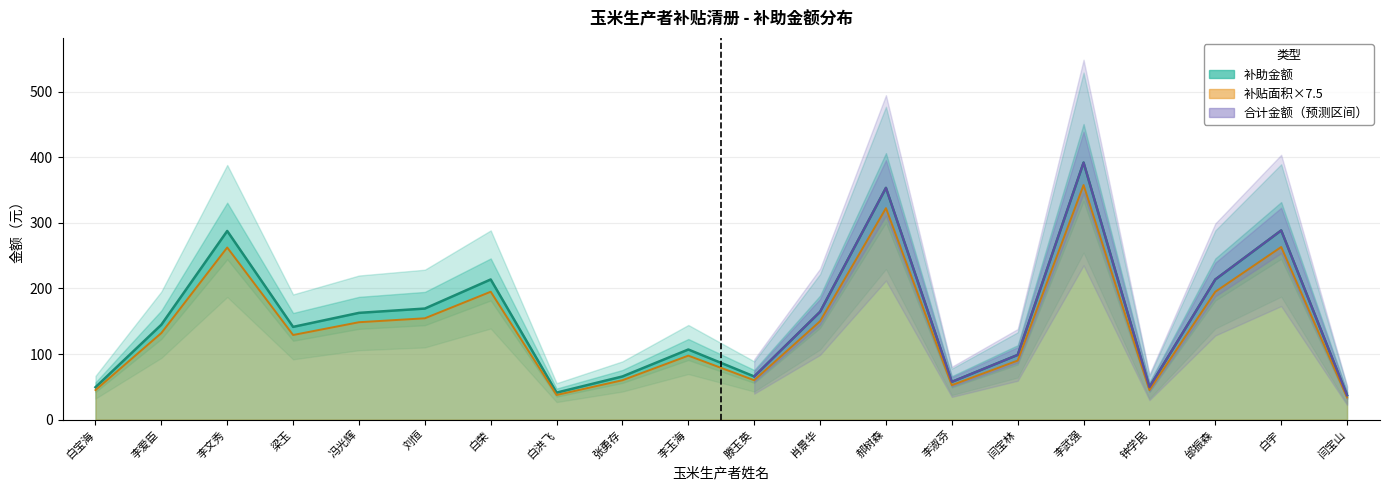

True or false: 补助金额 and 补贴面积(亩) cross at least once.

False